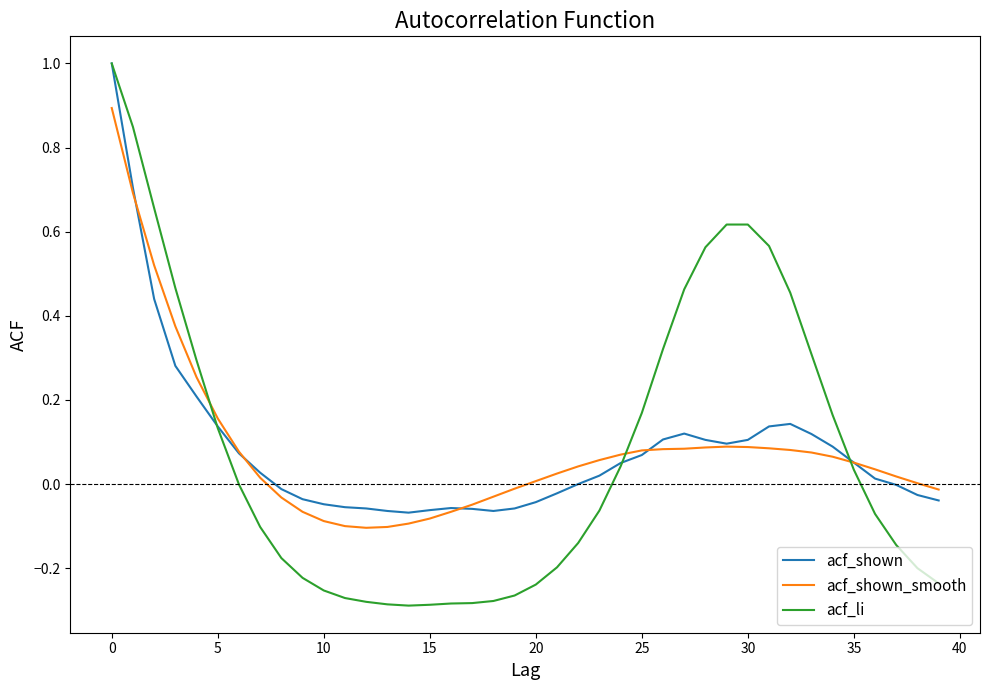

What is the maximum value for acf_li?

1.0